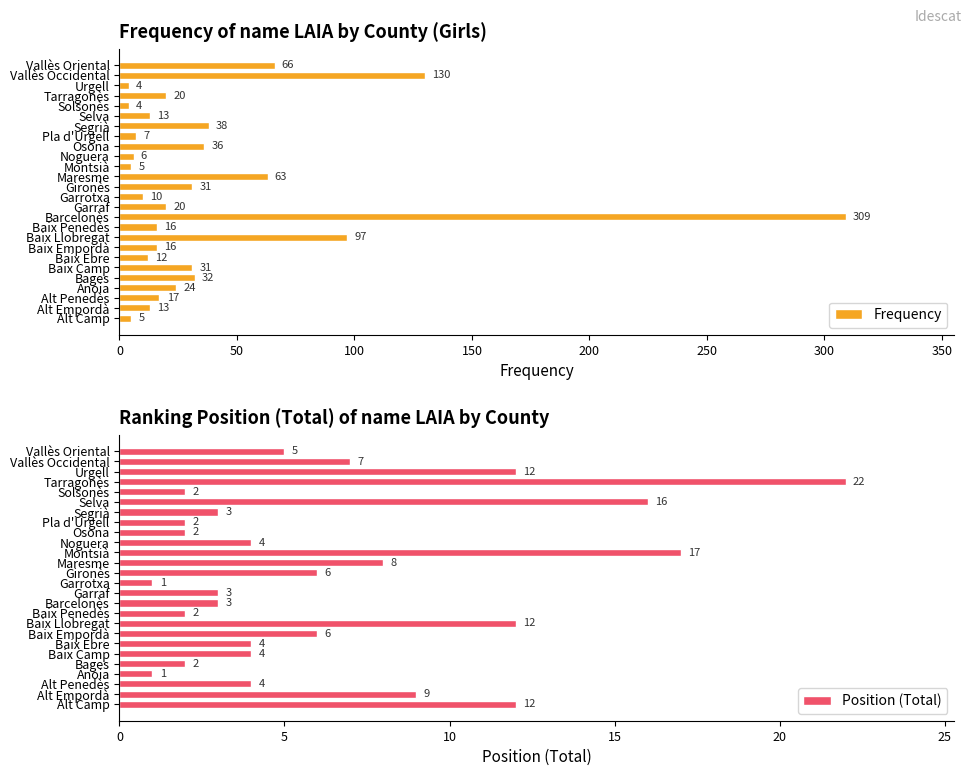

How many bars are there in total?

52